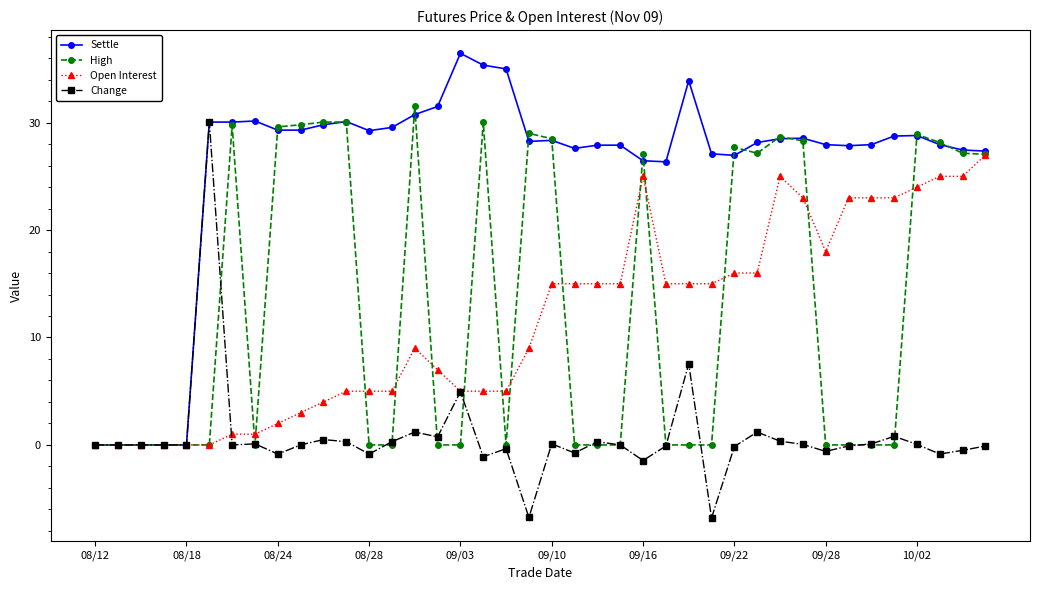

Which series has the largest total across all categories?

Settle